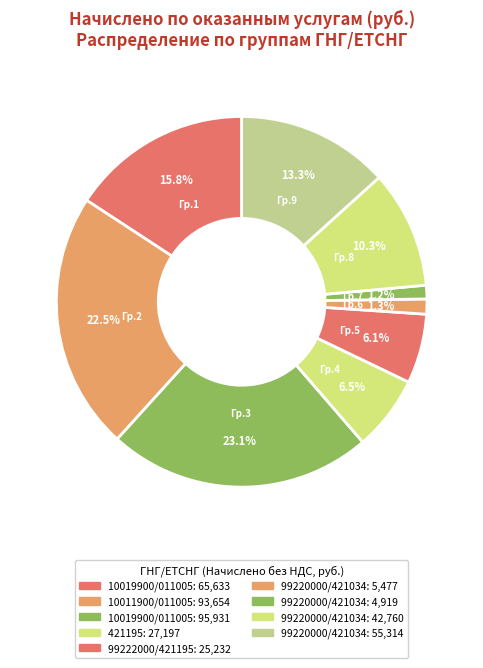

Is there any slice that represents more than half of the pie?

No